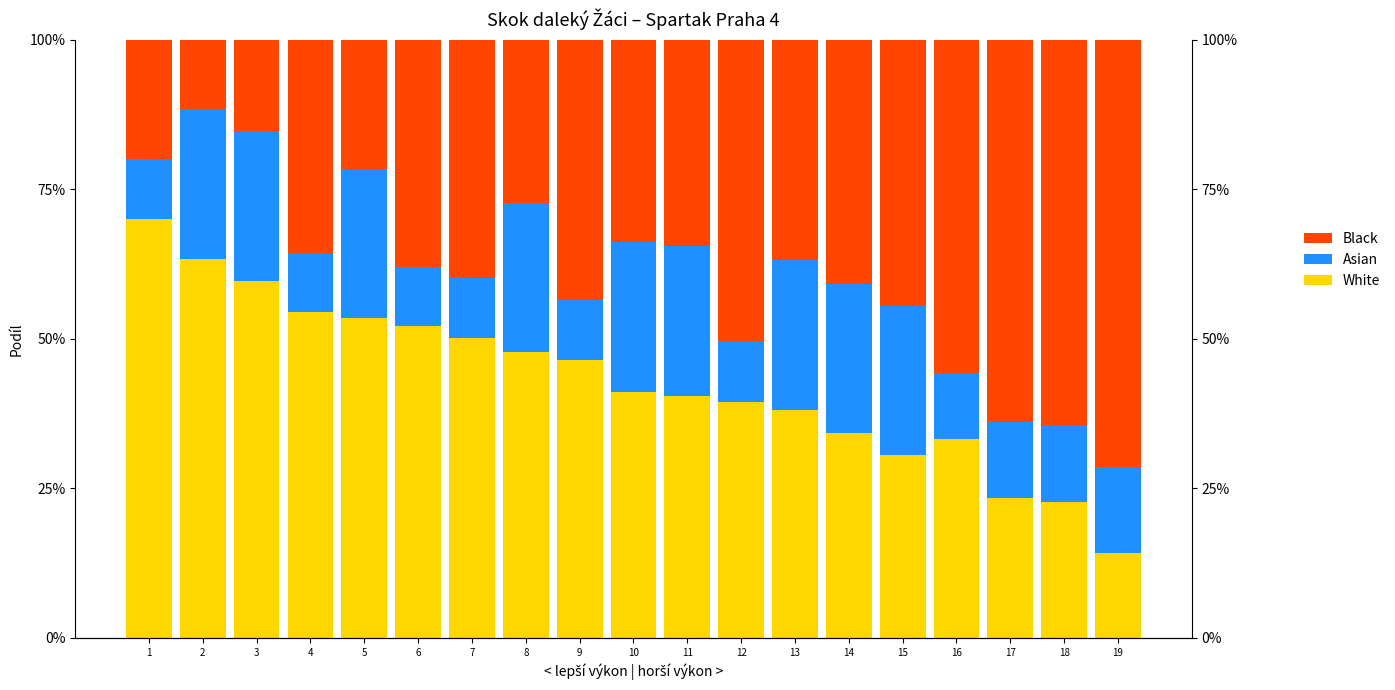

Is the value of White at 2 greater than the value of Asian at 9?

Yes